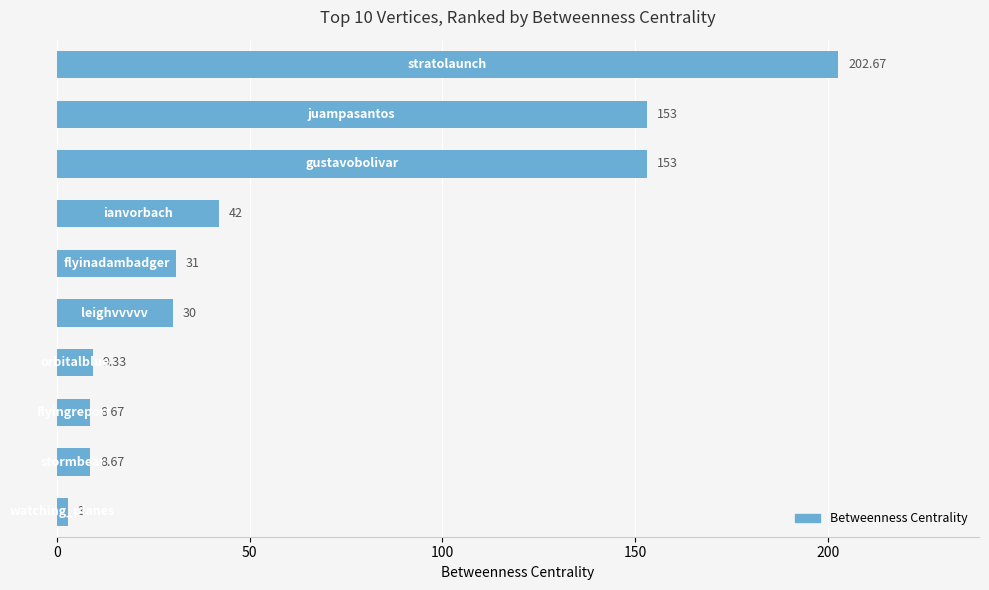

What is the difference between the maximum and second lowest values?

194.0